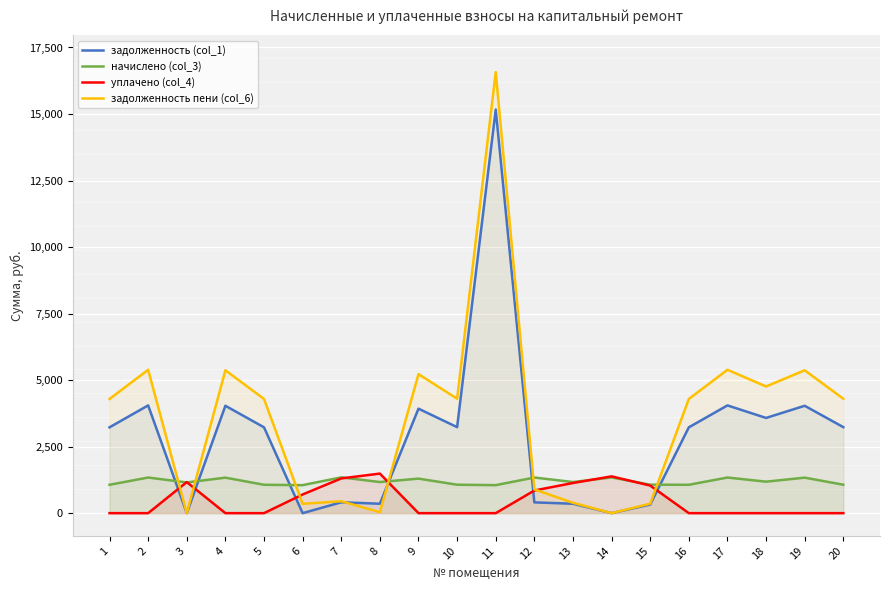

At which label does задолженность (col_1) first exceed 3225?

1